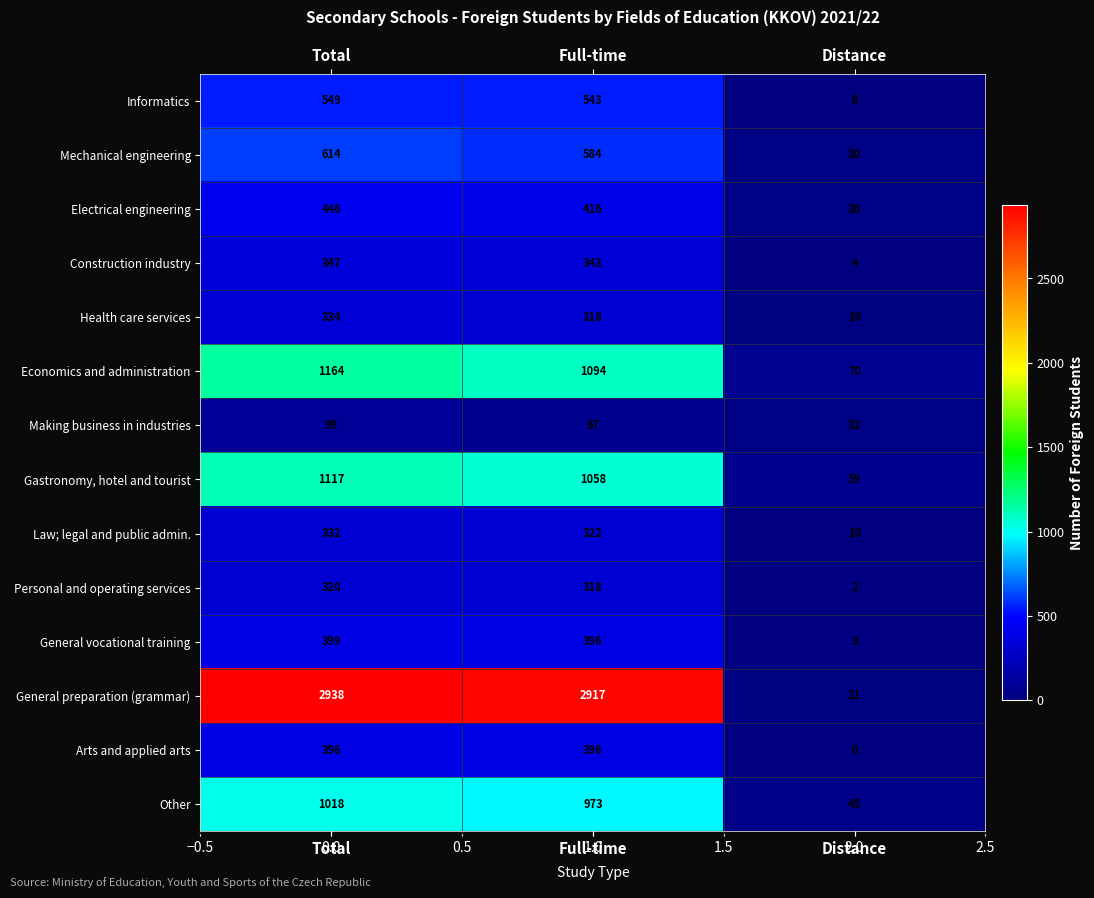

At which category is the sum across all series the highest?

Total